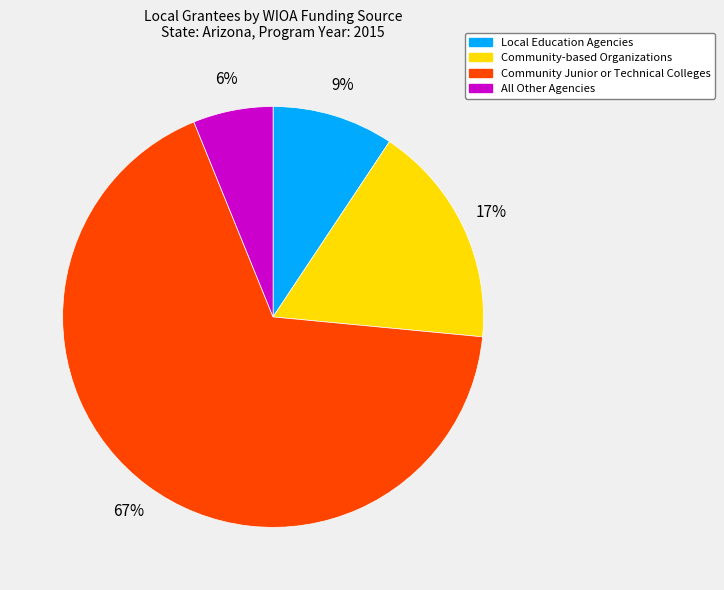

What is the smallest slice in the pie chart?

All Other Agencies